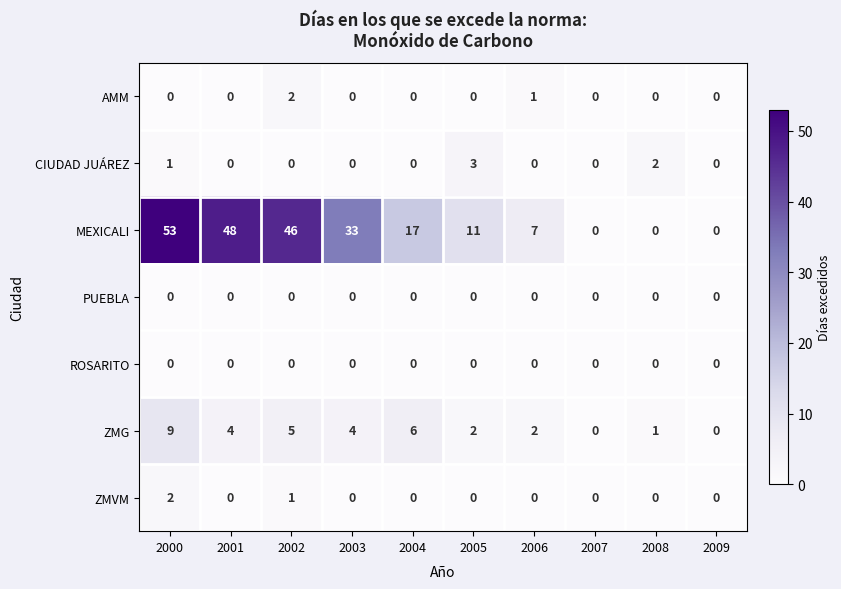

The ROSARITO series shows 0 at 2001. True or false?

True